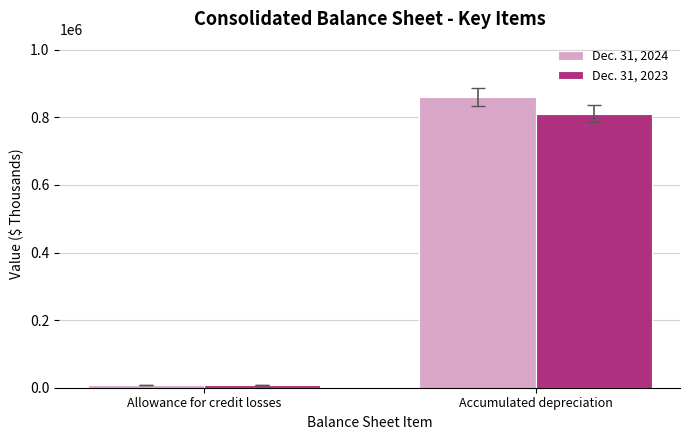

Which category has the highest value in the Dec. 31, 2023 series?

Accumulated depreciation